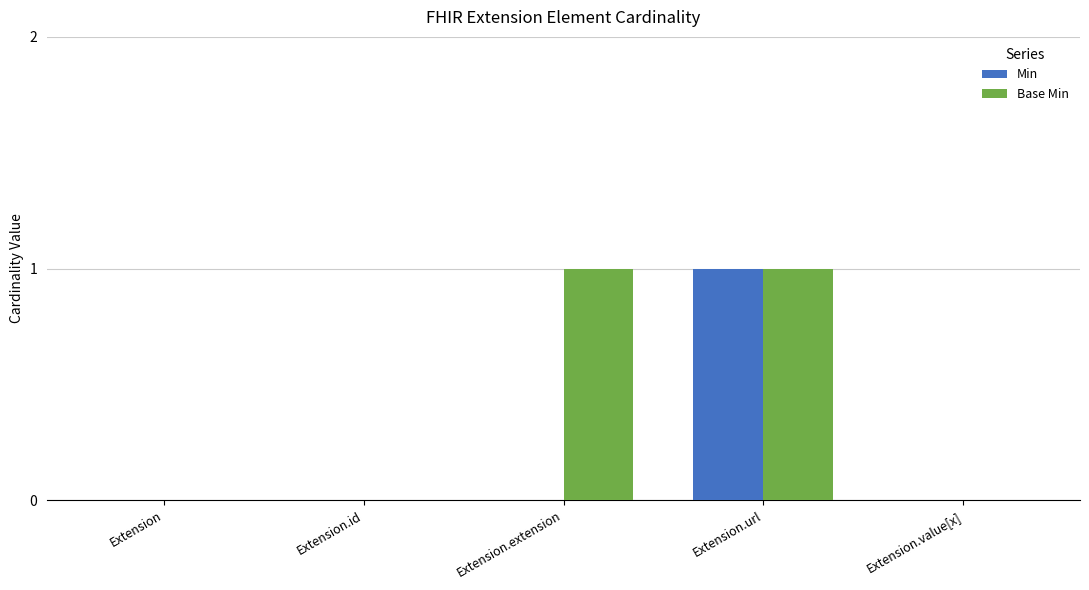

Reading right to left, what are all the values shown in this chart?

Min: 0	1	0	0	0
Base Min: 0	1	1	0	0